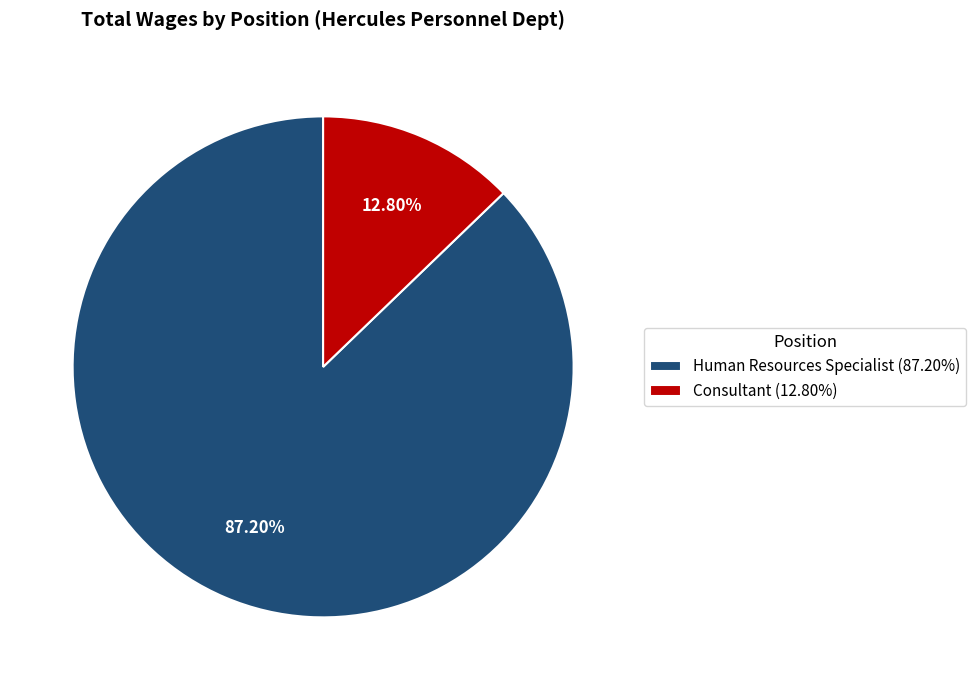

Which category has the smallest portion of the pie?

Consultant